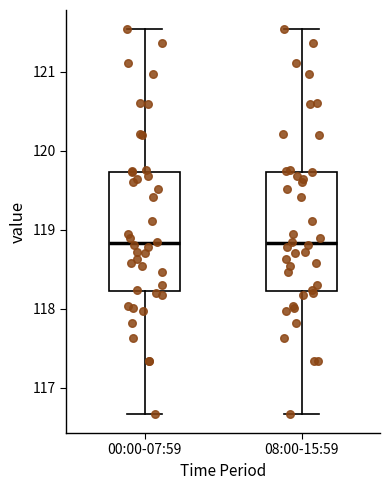

Reading left to right, read every box against the y-axis: the position of its median line, the range the box covers, and the ends of its whiskers. The values are not printed on the chart, so give them approximately, as read against the axis.

00:00-07:59: median 118.8, box 118.2 to 119.7, whiskers 116.7 to 121.5
08:00-15:59: median 118.8, box 118.2 to 119.7, whiskers 116.7 to 121.5